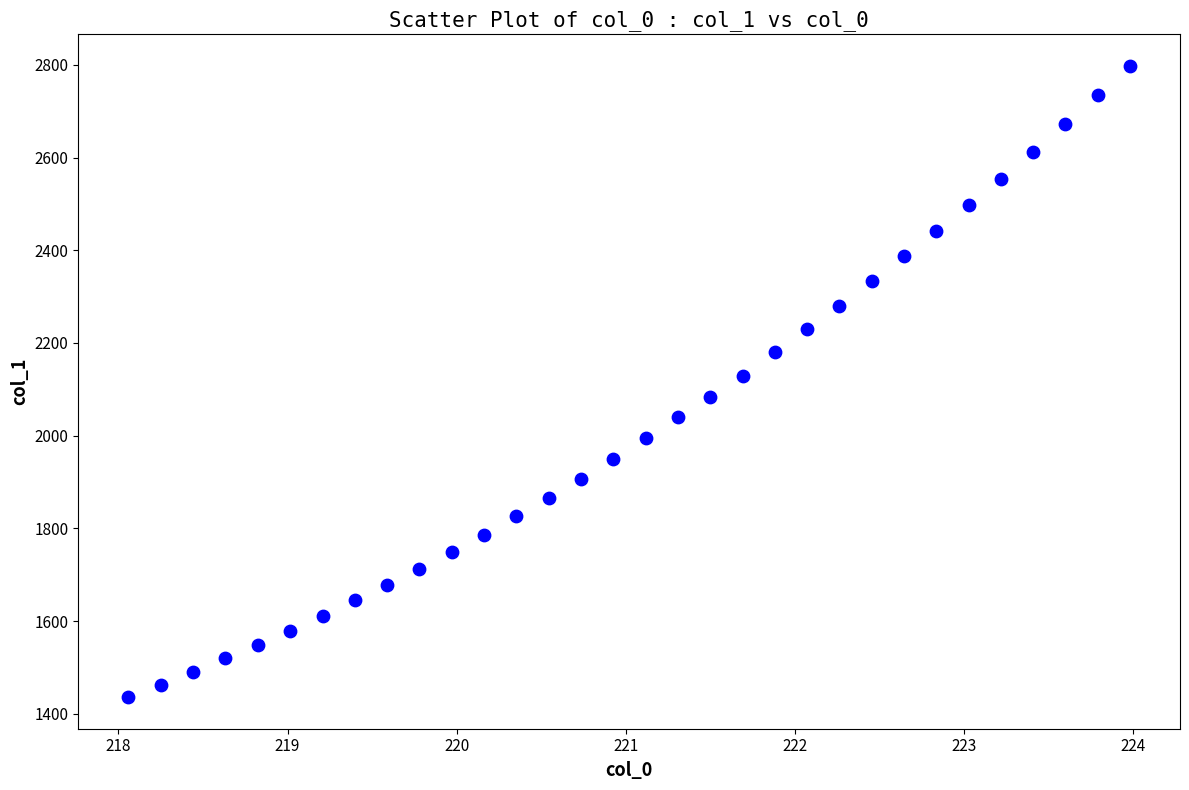

What is the range of X values (max minus min)?

5.9